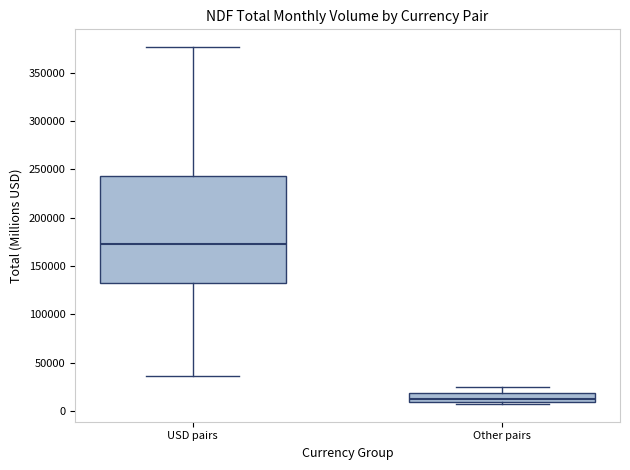

Which box has the lowest median line?

Other pairs